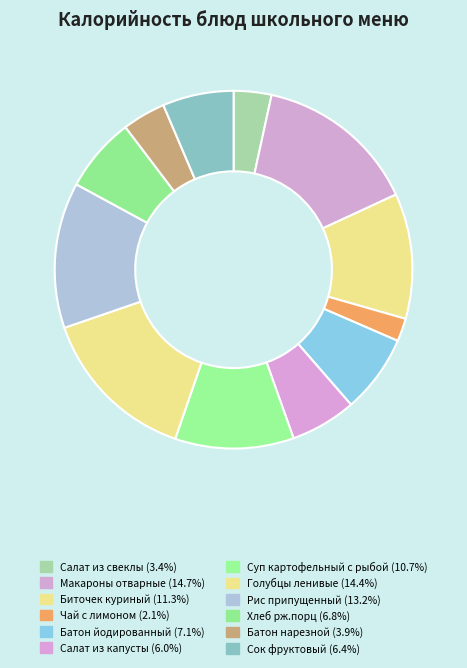

Count the number of slices in the pie.

12